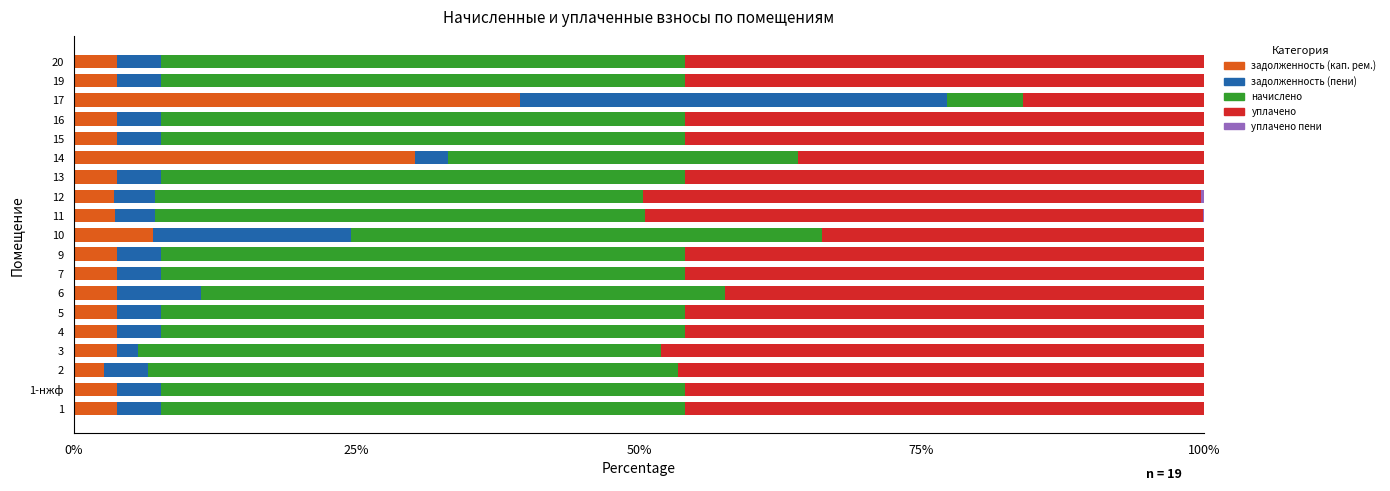

At which label does задолженность (кап. рем.) reach its peak?

17